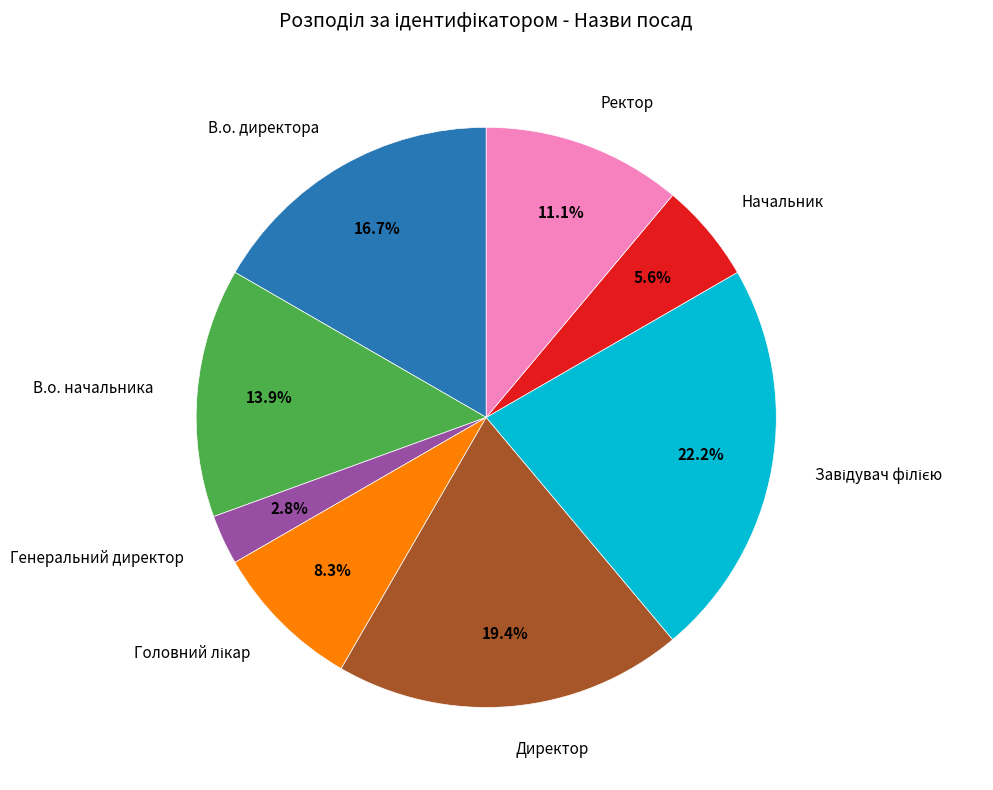

Is there any slice that represents more than half of the pie?

No